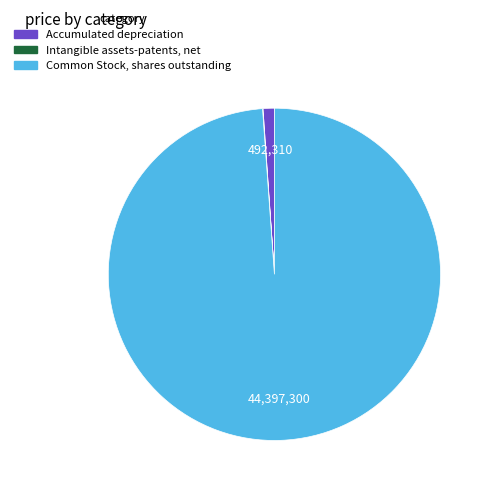

The Accumulated depreciation slice represents 11% of the pie. True or false?

False